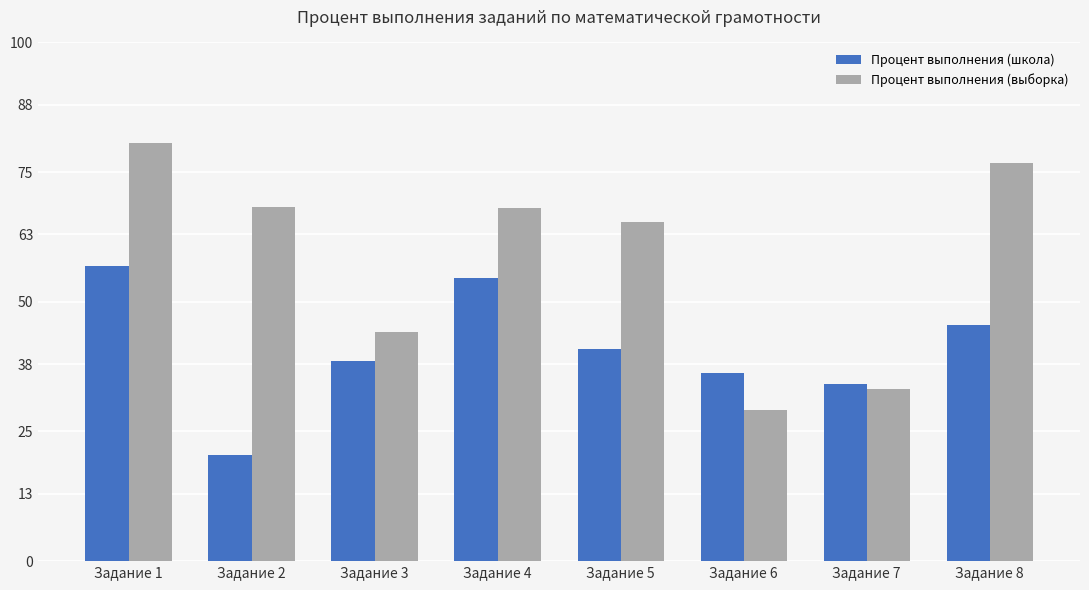

True or false: Процент выполнения (школа) has a value of 36.4 at Задание 6.

True